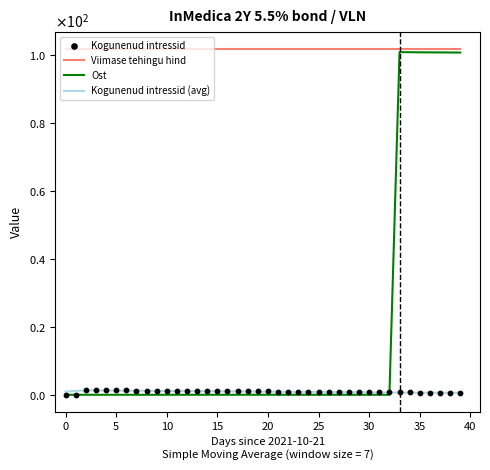

At how many categories does at least one series exceed 0?

40